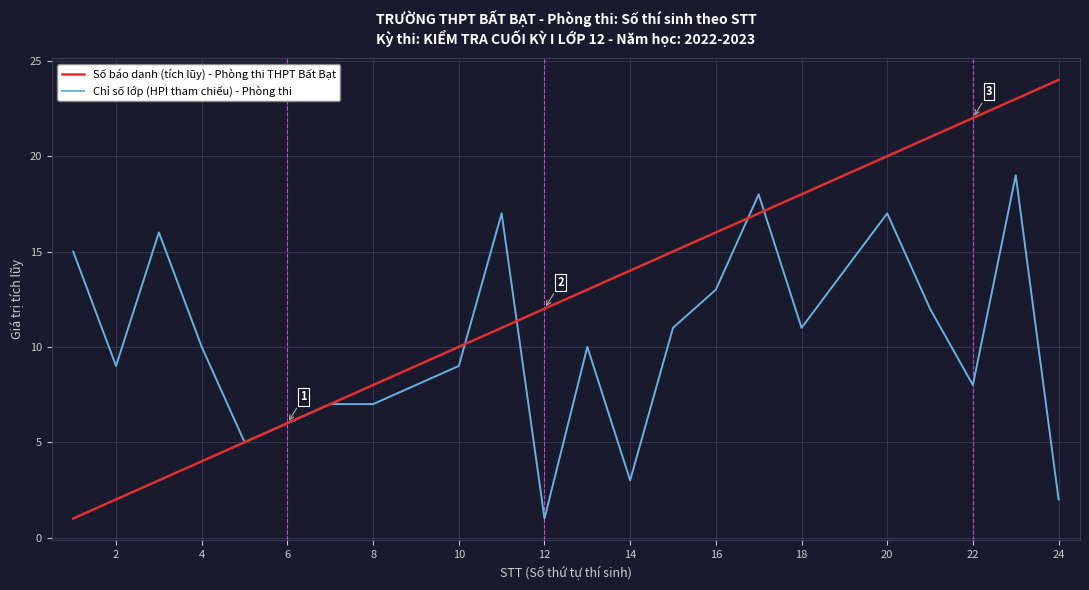

What is the smallest value displayed?

1